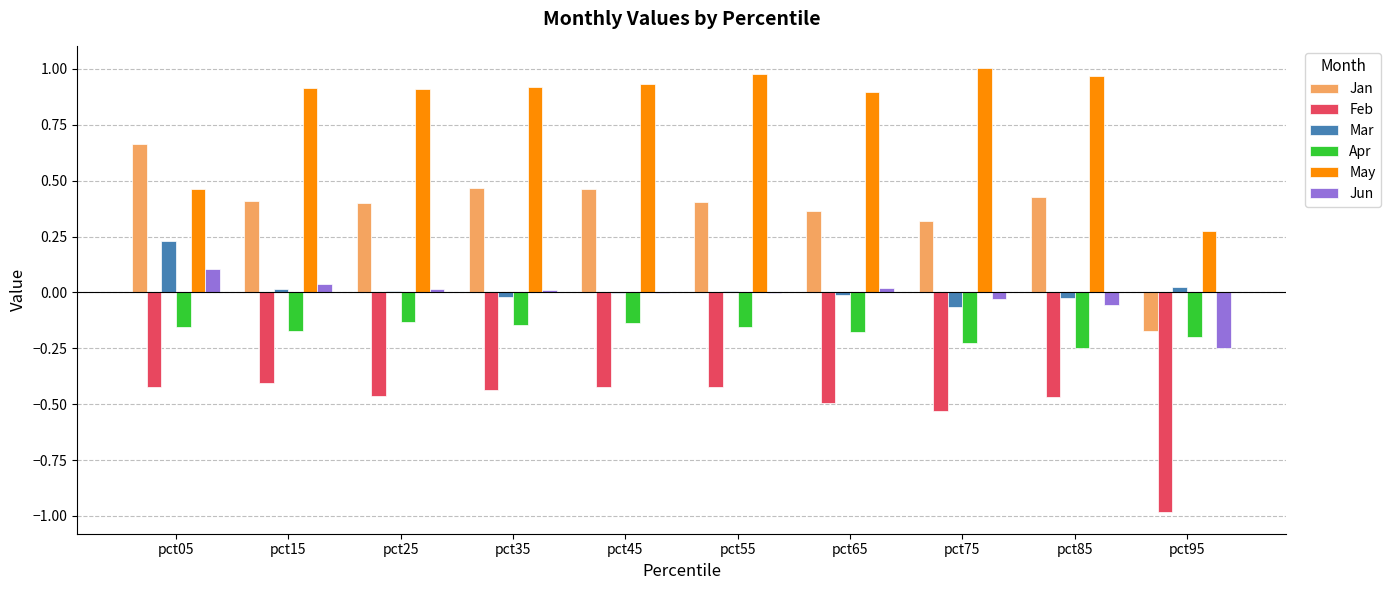

Which category has the highest value in the Jan series?

pct05